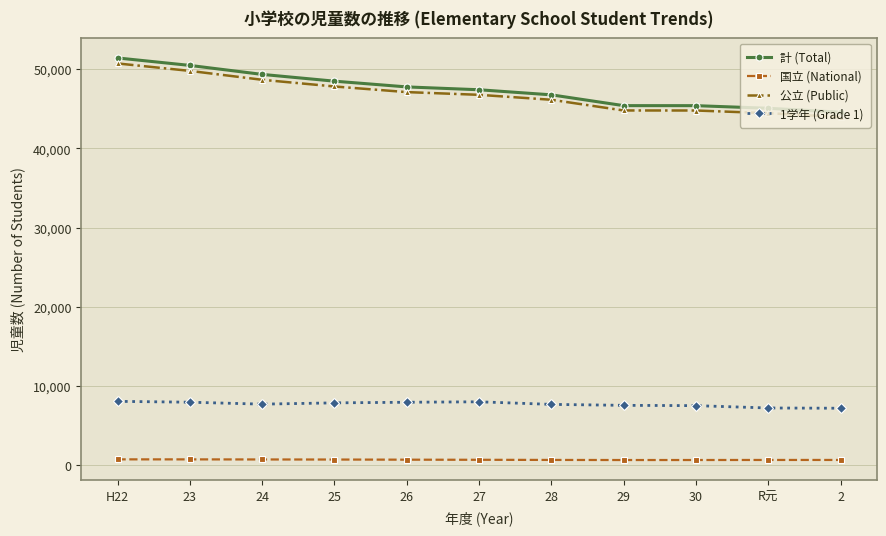

True or false: 計 (Total) and 公立 (Public) intersect in this chart.

False